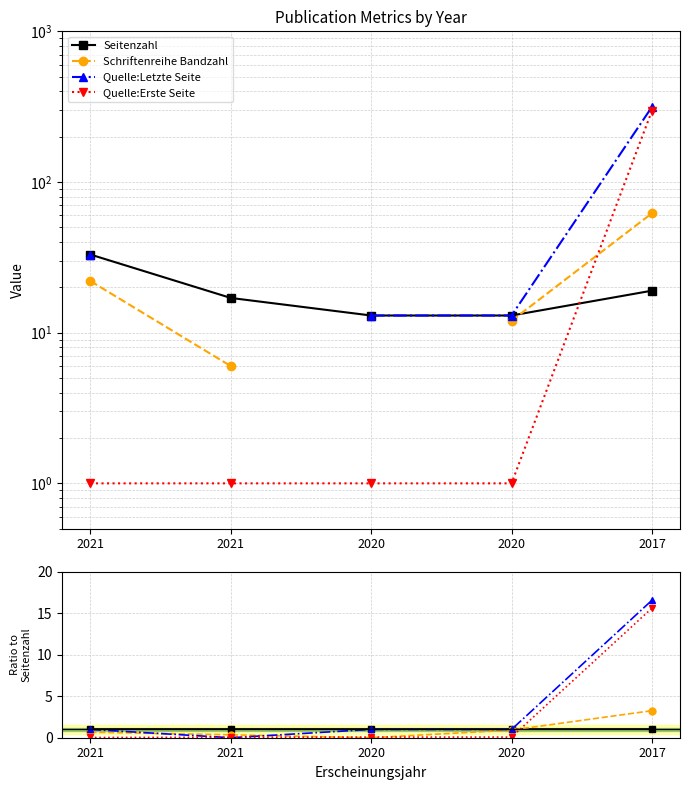

Does the chart display data point markers on the line(s)?

Yes